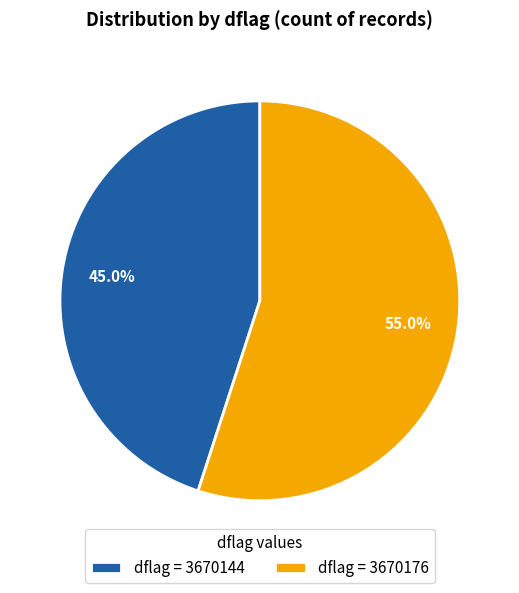

Rank the categories by value from lowest to highest.

dflag = 3670144, dflag = 3670176